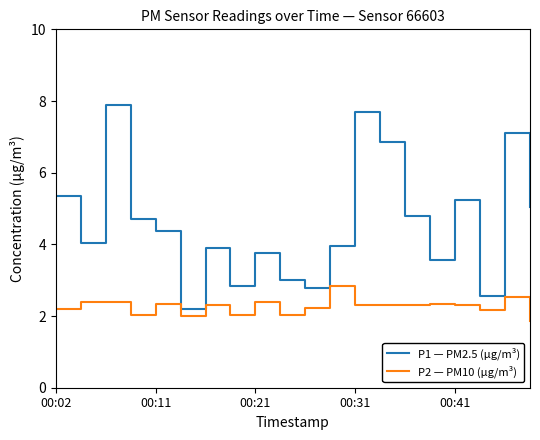

What is the minimum value for P2 — PM10 (µg/m³)?

1.9